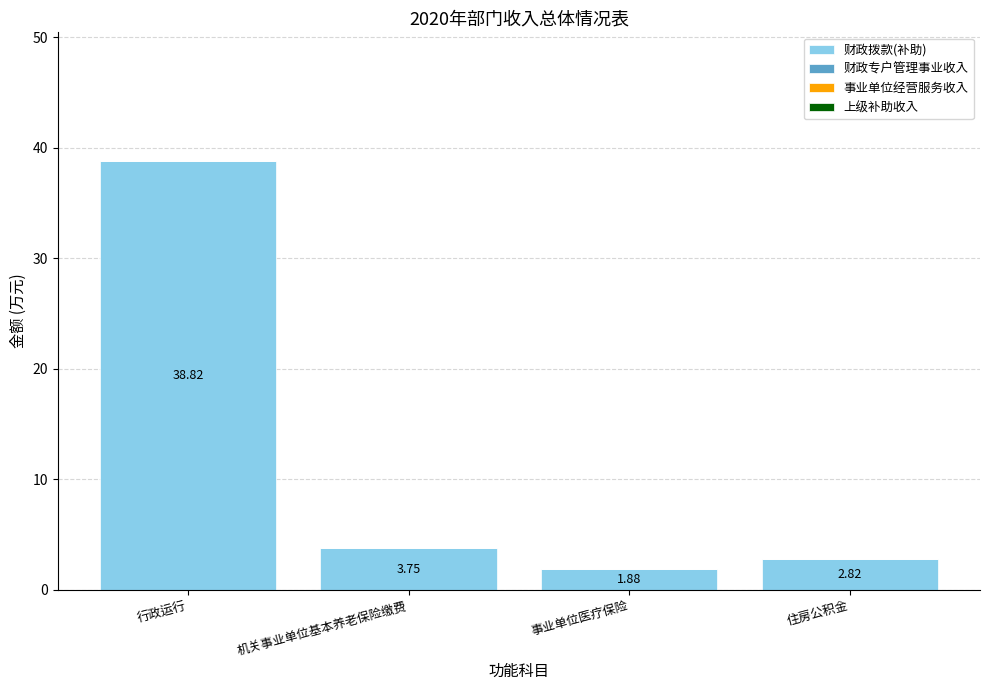

Which has a higher value, 事业单位医疗保险 or 住房公积金?

住房公积金